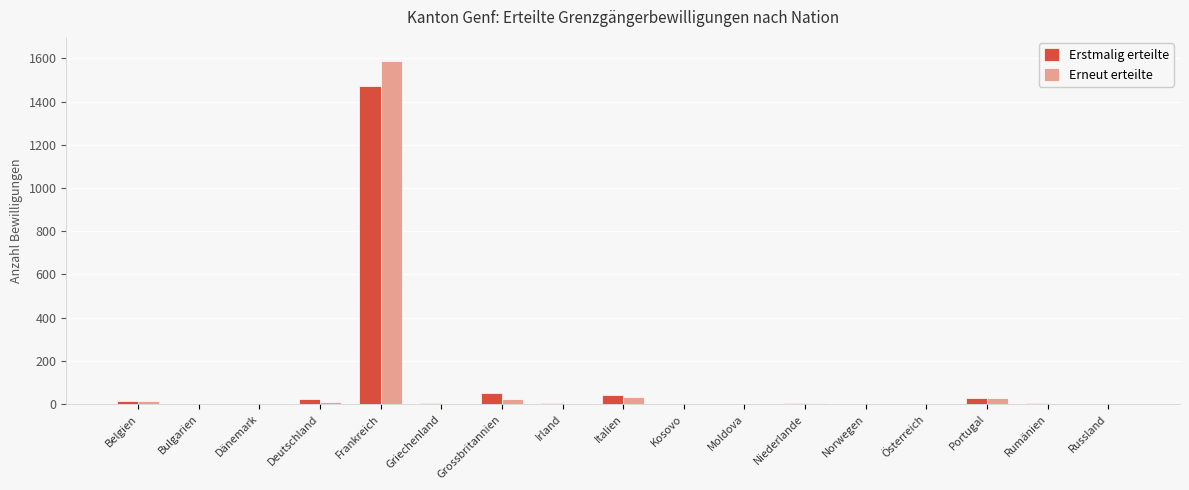

What is the maximum value shown in the chart?

1590